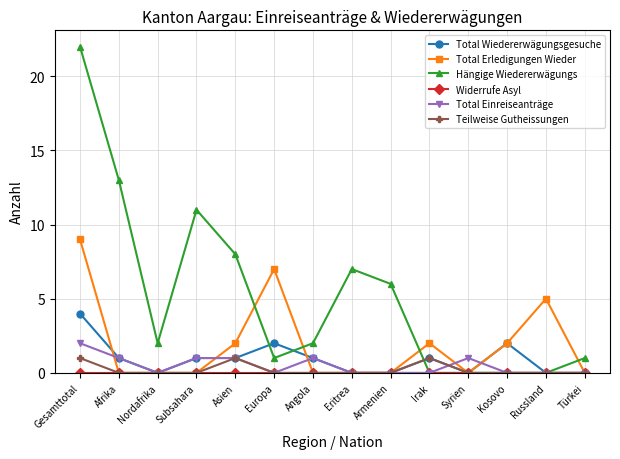

True or false: Total Wiedererwägungsgesuche has a value of 1 at Gesamttotal.

False